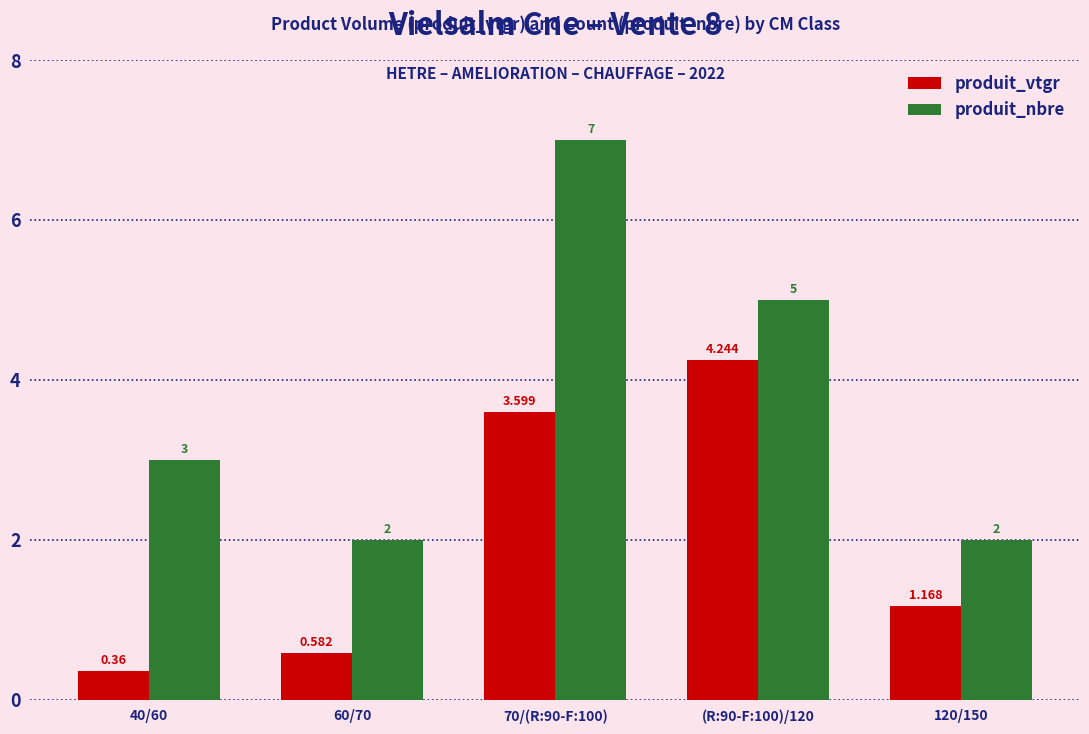

What is the maximum value for produit_nbre?

7.0